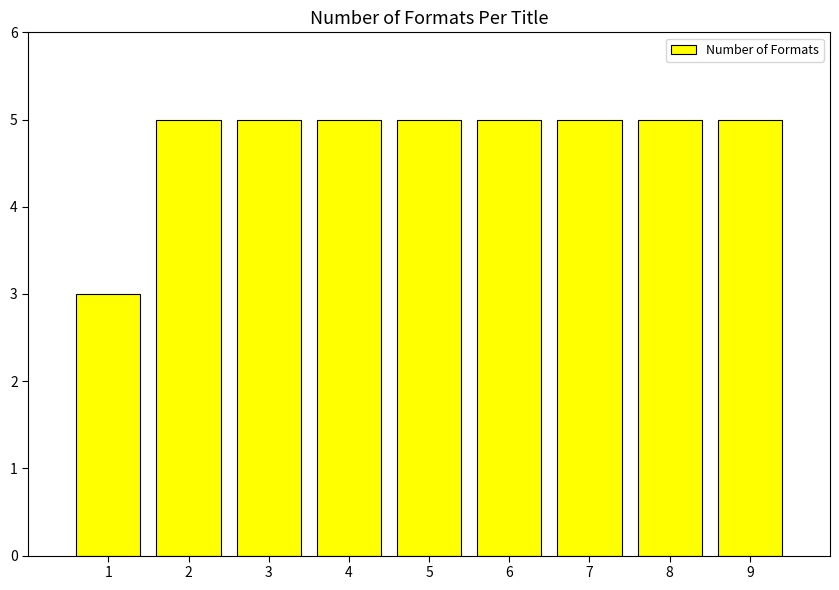

Between 1 and 8, which is larger?

8